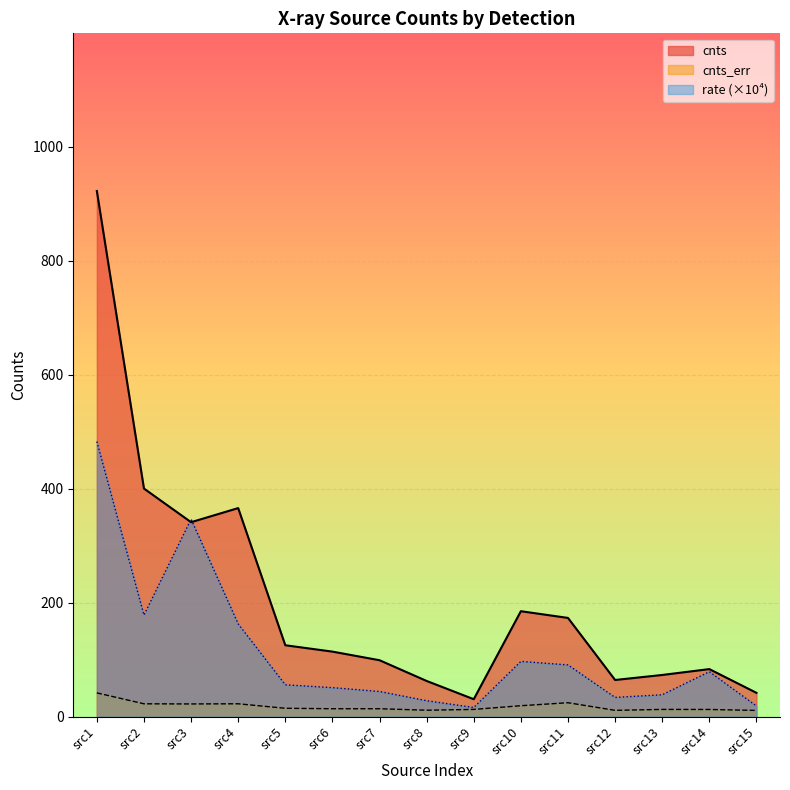

Rank the series by their maximum value, from lowest to highest.

cnts_err, rate (×10⁴), cnts